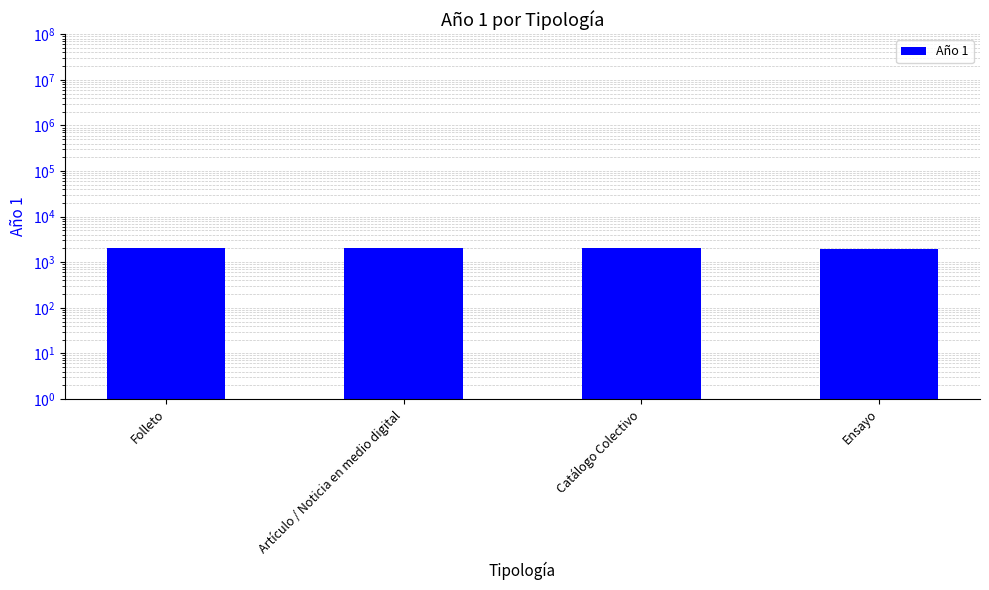

What is the label of the 2nd bar from the left?

Artículo / Noticia en medio digital